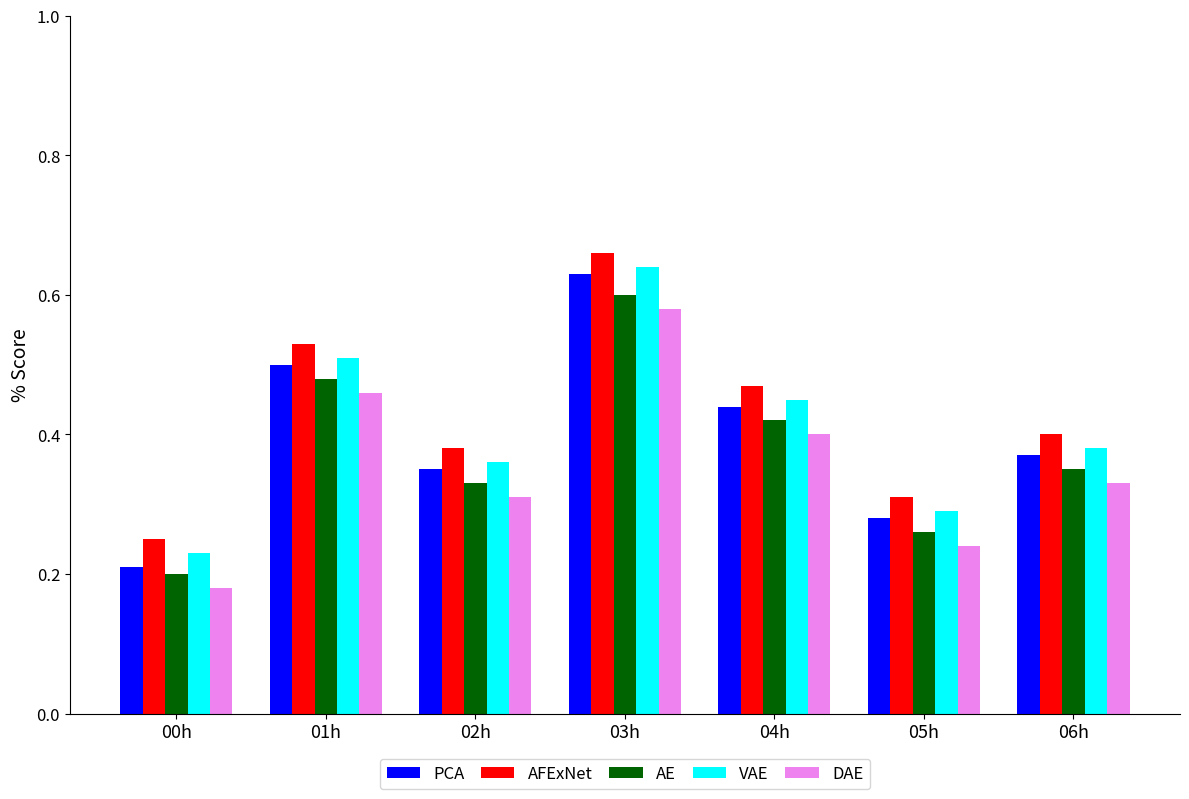

List the series in order of their peak value, highest first.

AFExNet, VAE, PCA, AE, DAE